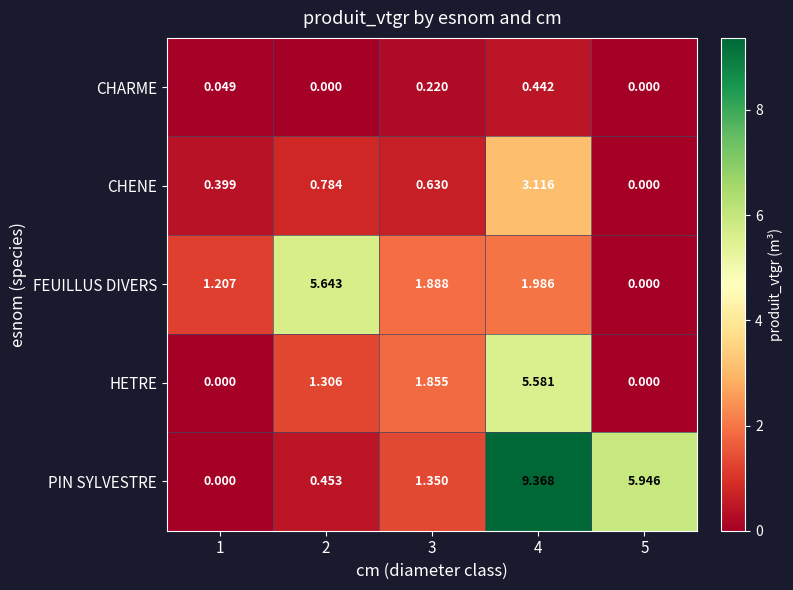

At which category is the sum across all series the highest?

4